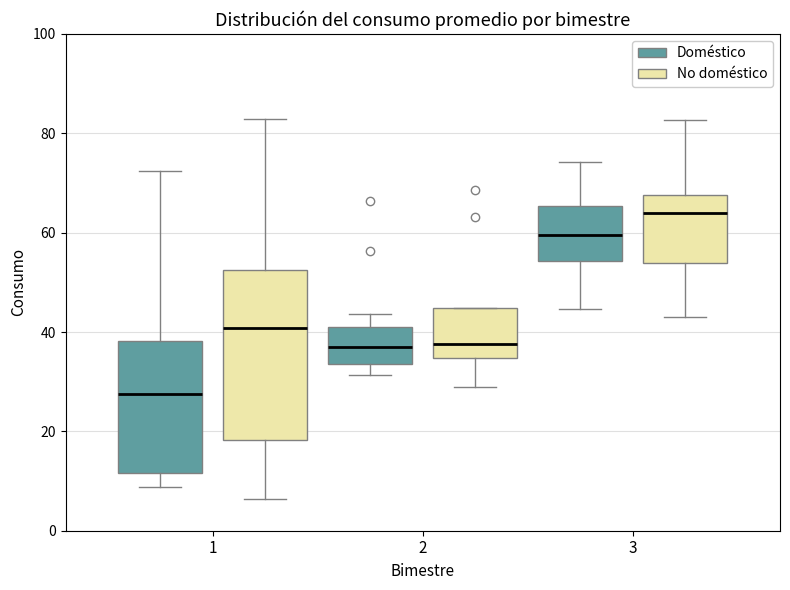

Which box has the lowest median line?

1 (Doméstico)